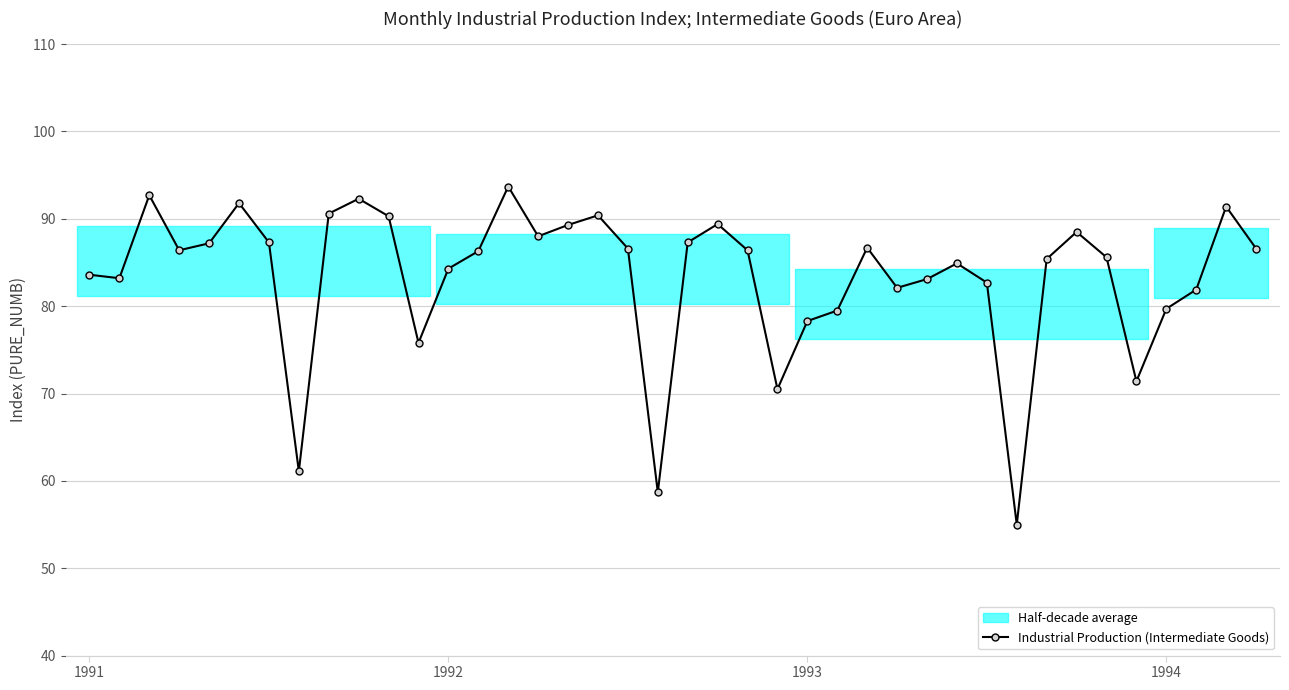

Where is the data nearest to the value 74?

11